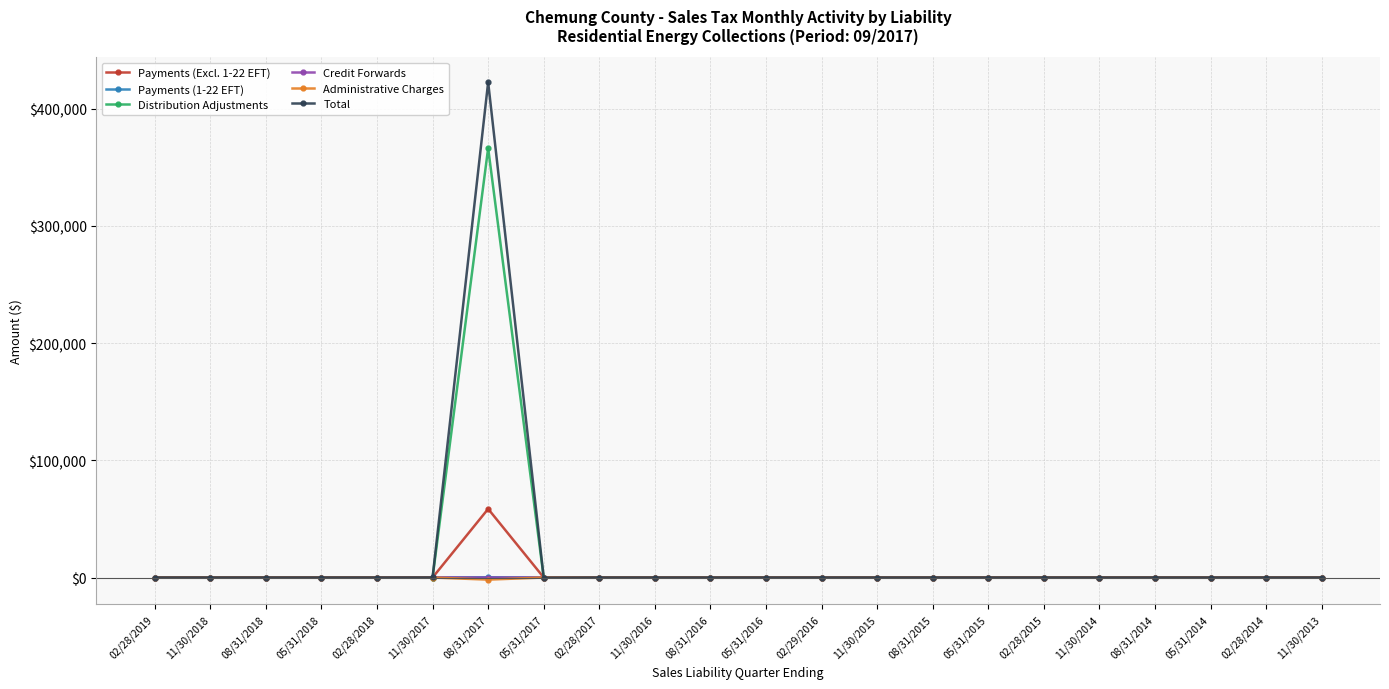

True or false: Total has more than 0 interior local peaks.

True